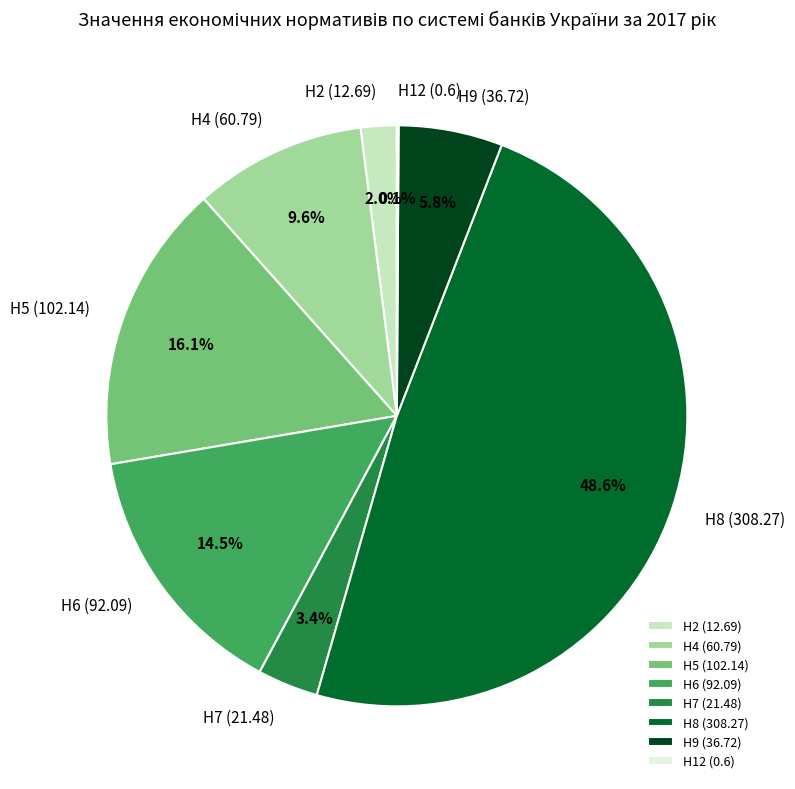

To the nearest percent, what percentage of the pie is Н5 (102.14)?

16%